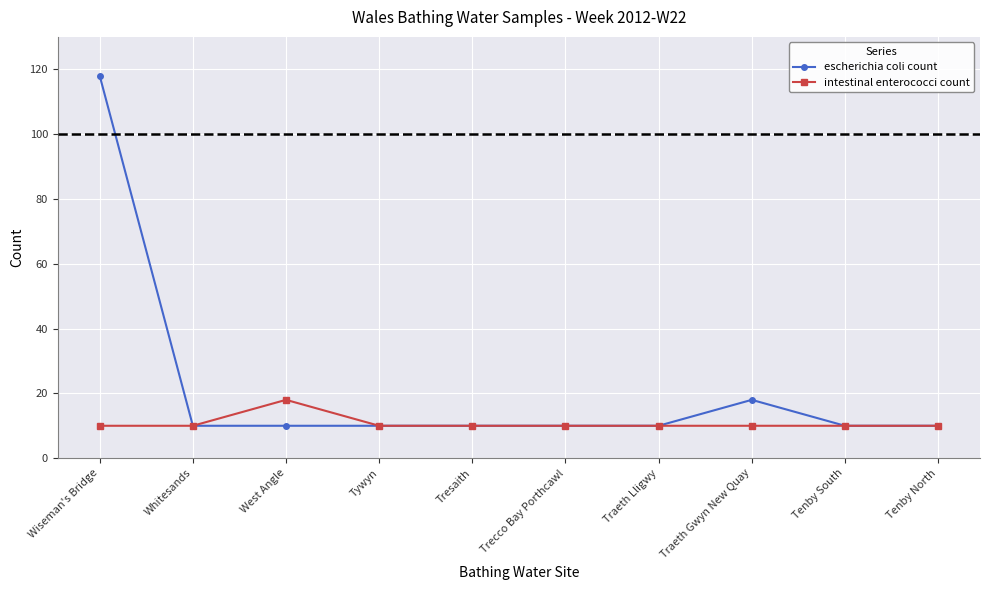

What is the maximum value shown in the chart?

118